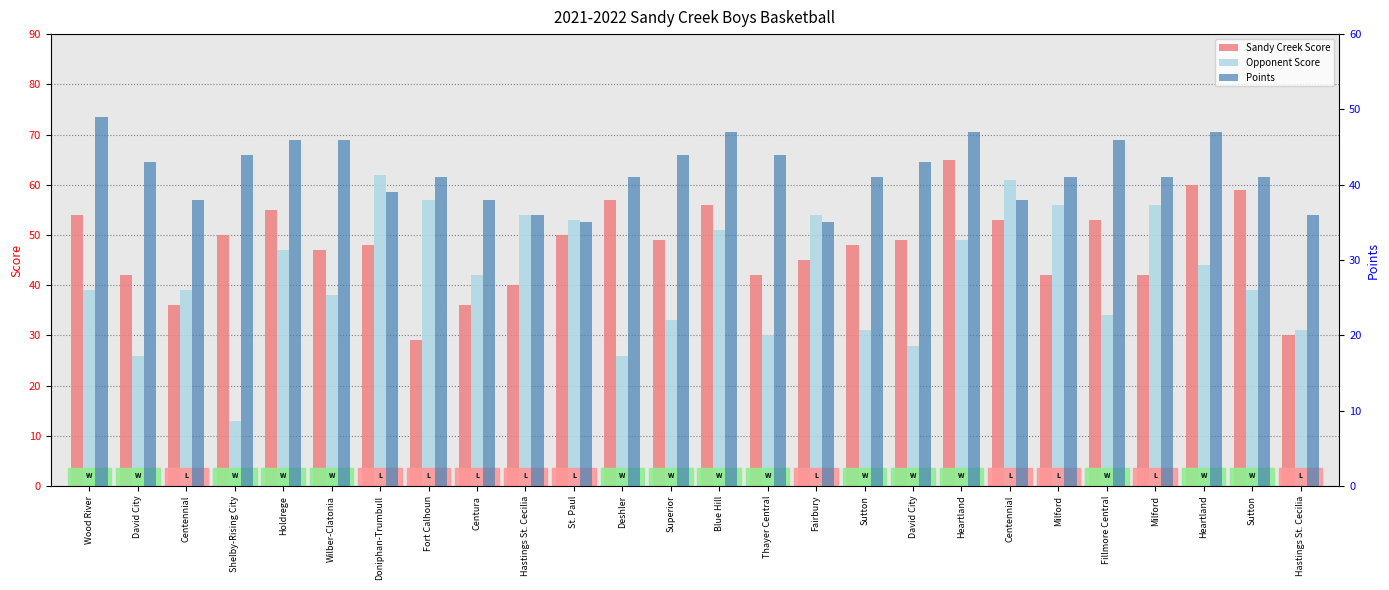

What is the value of the Opponent Score bar at the 26th from the left?

54